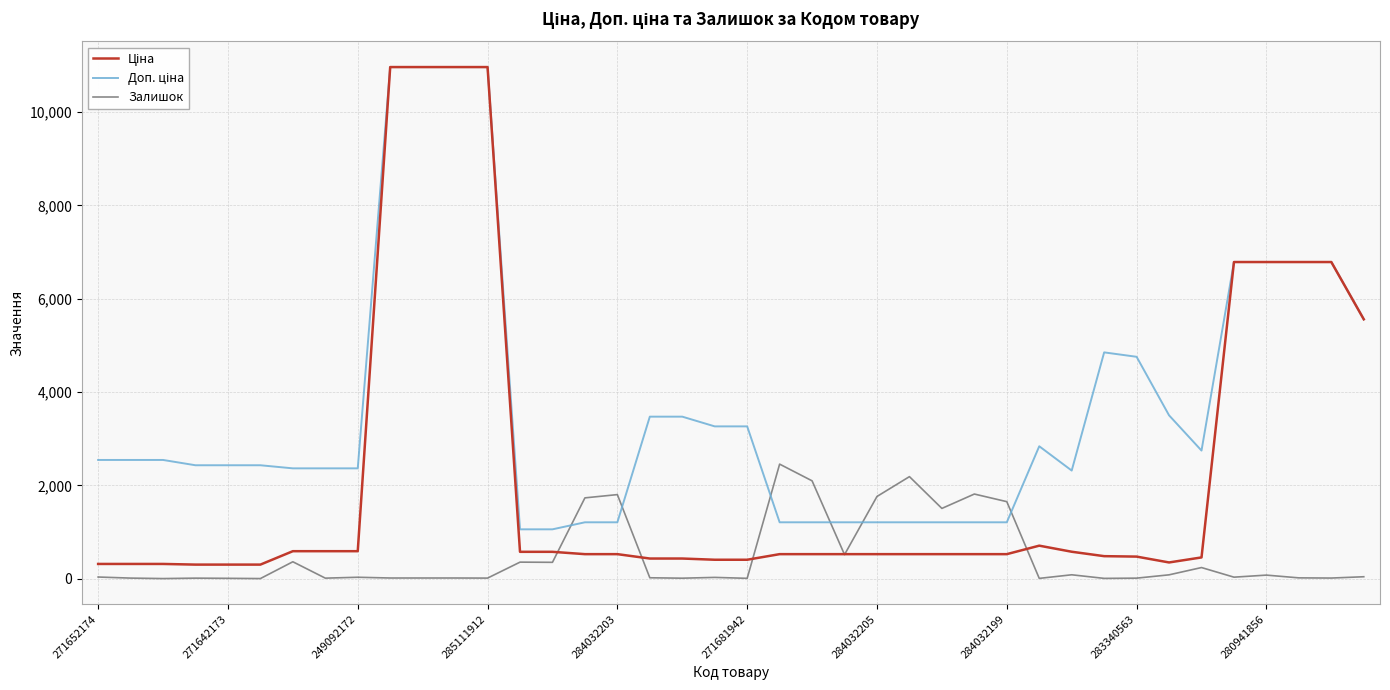

What is the greatest value displayed?

10964.4